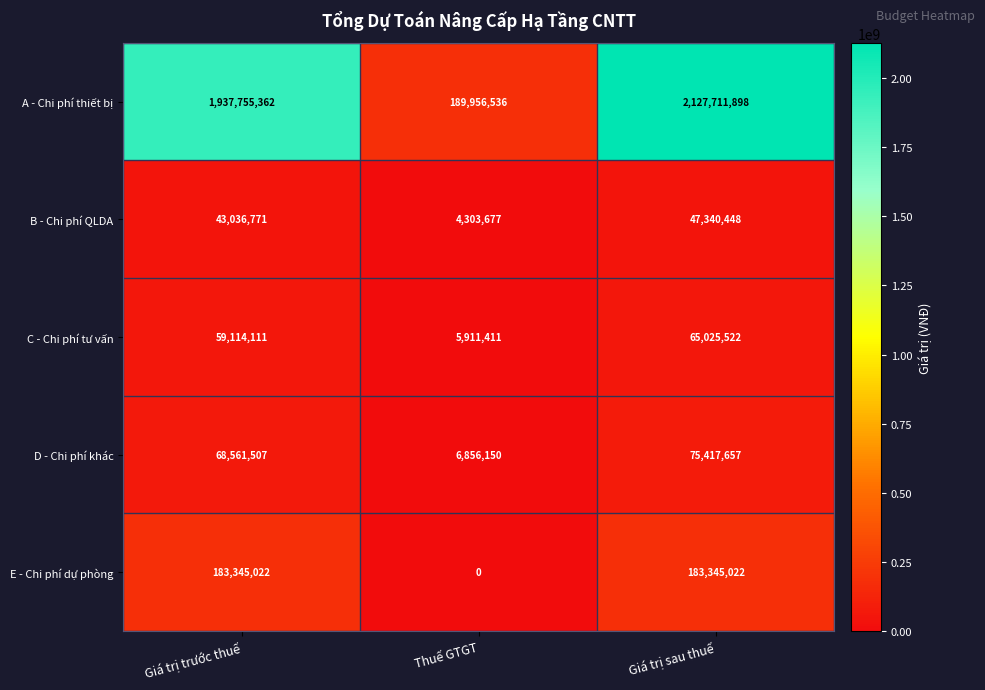

How many values in the A - Chi phí thiết bị series are below 1937755362?

1